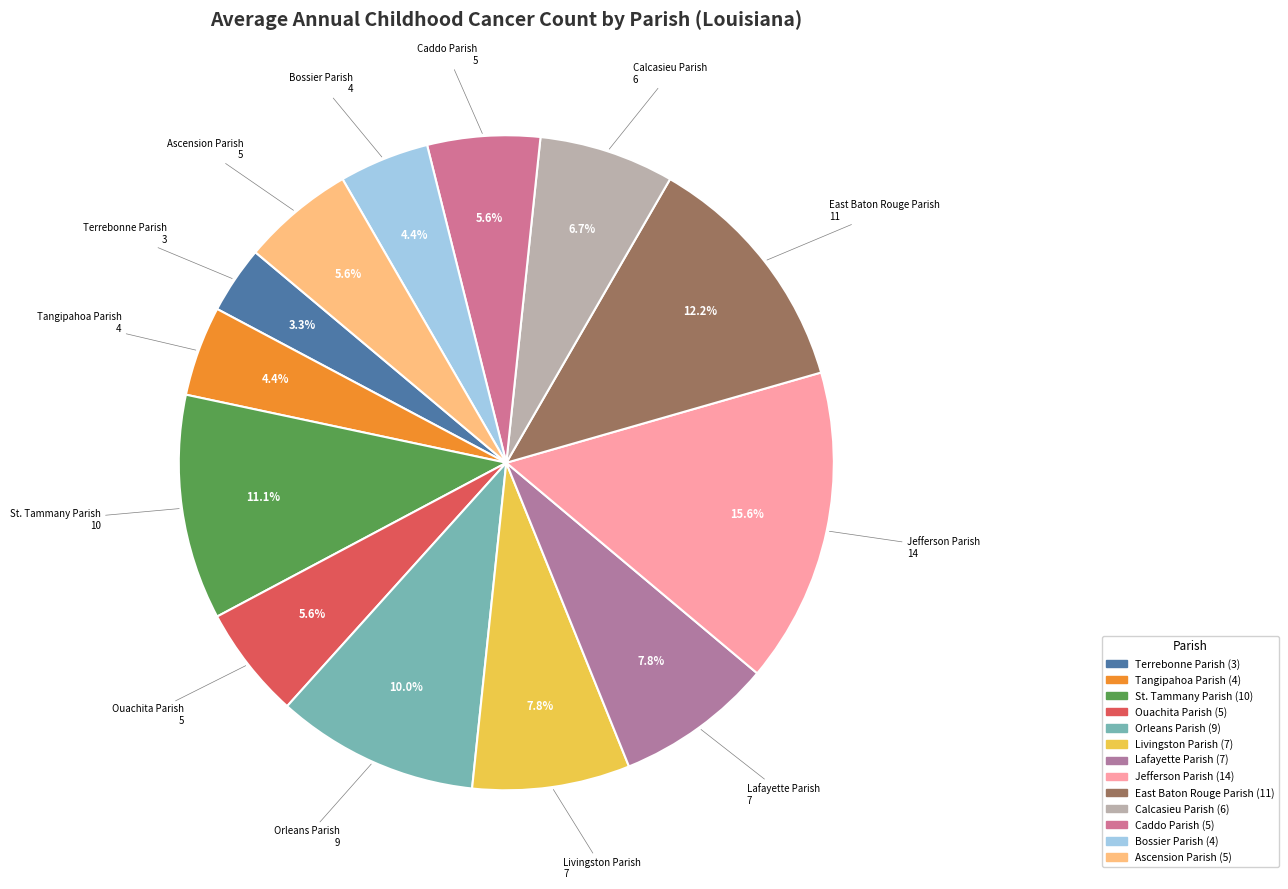

Which slice is the largest?

Jefferson Parish